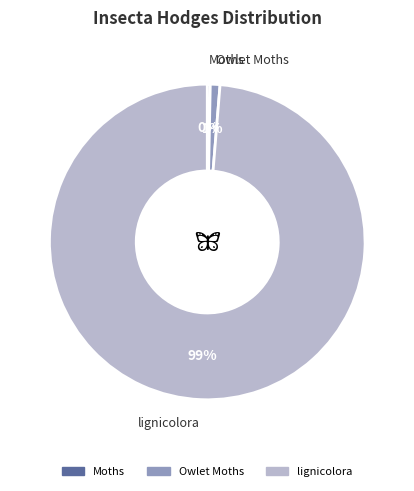

How many slices are in this pie chart?

3